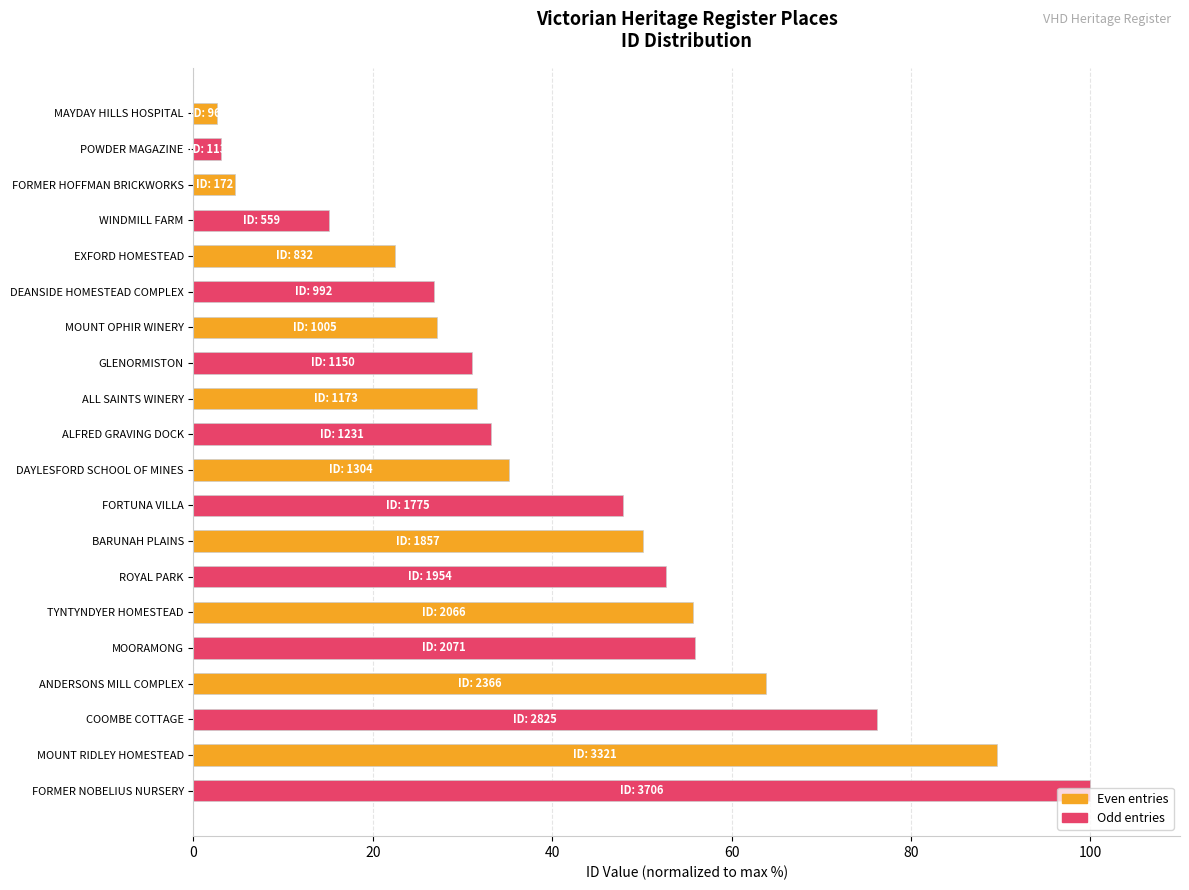

What is the value of the 8th bar from the top?

31.0